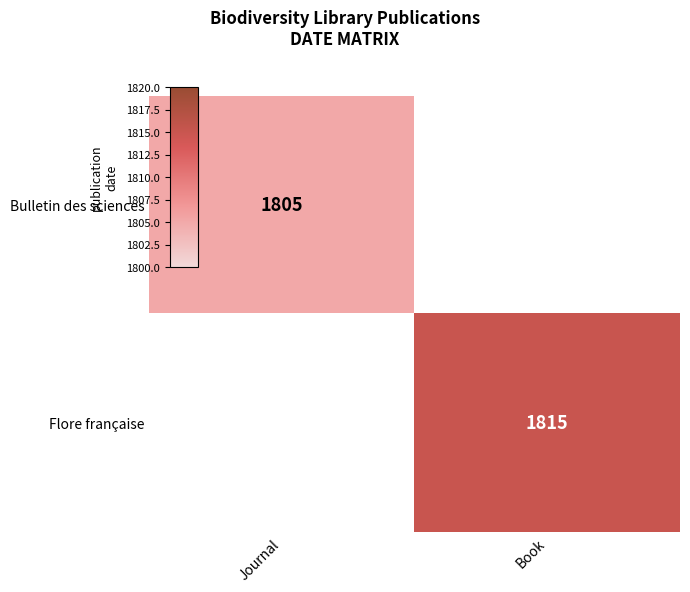

How many values in Flore française are above zero?

1